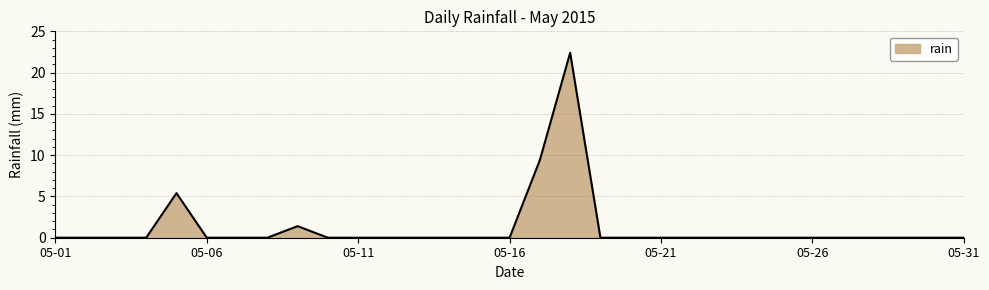

What is the difference between the maximum and minimum values?

22.4